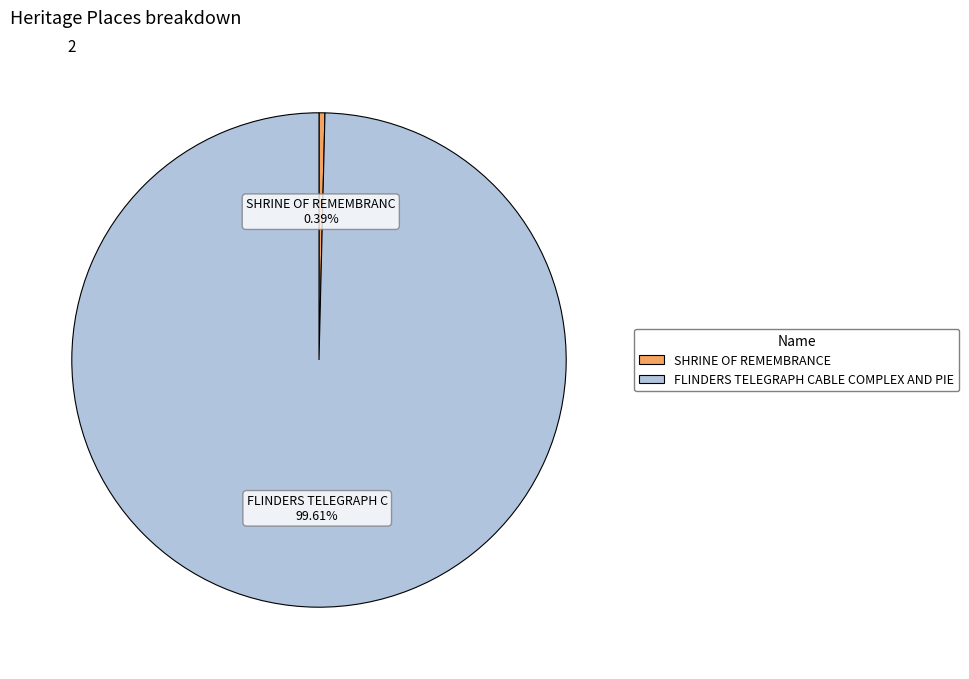

Is there any slice that represents more than half of the pie?

Yes